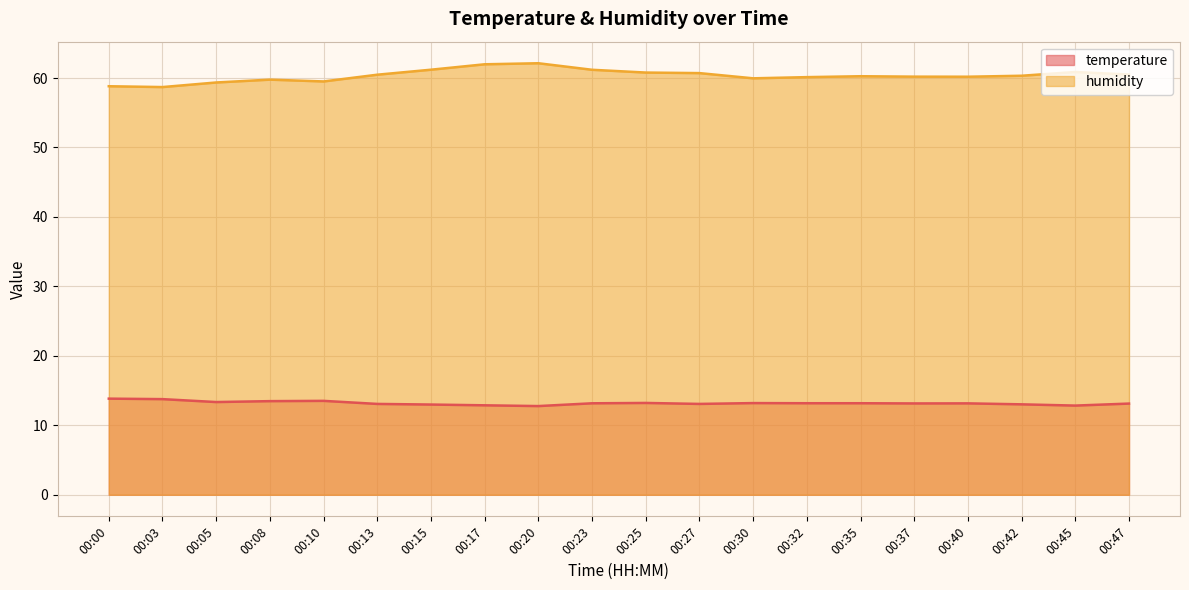

True or false: temperature and humidity intersect in this chart.

False